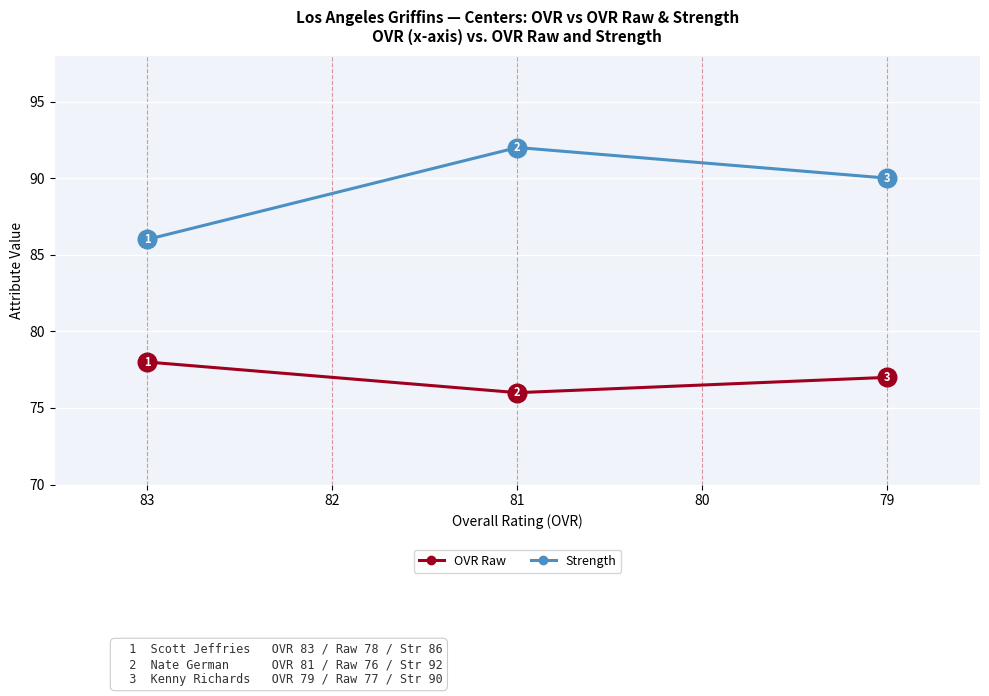

Is the value of OVR Raw at 79 greater than the value of Strength at 79?

No